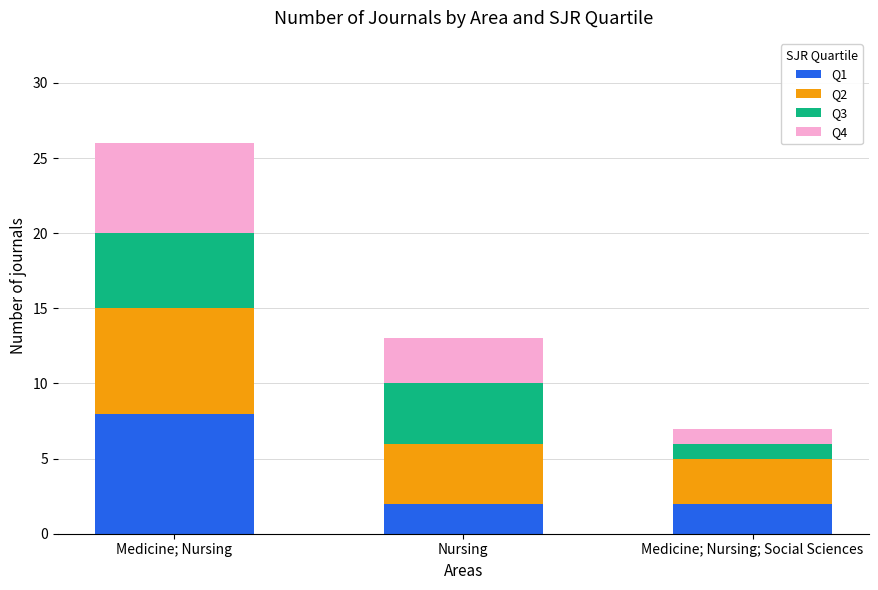

True or false: Q1 has a value of 2 at Nursing.

True